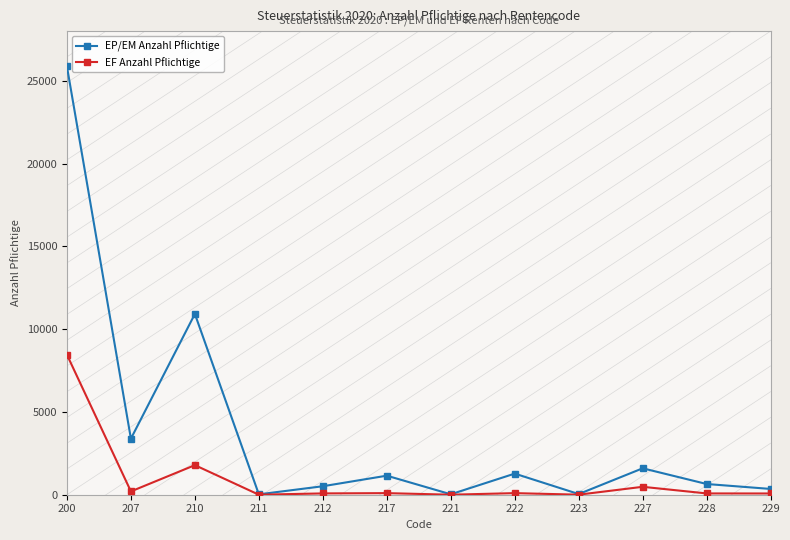

Which series has the largest total across all categories?

EP/EM Anzahl Pflichtige